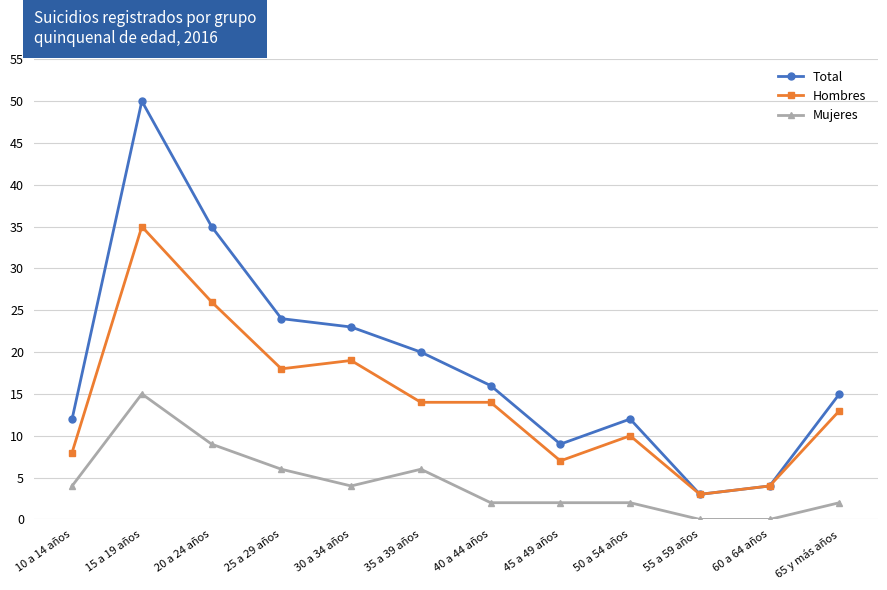

At 30 a 34 años, list the series in order from largest to smallest.

Total, Hombres, Mujeres